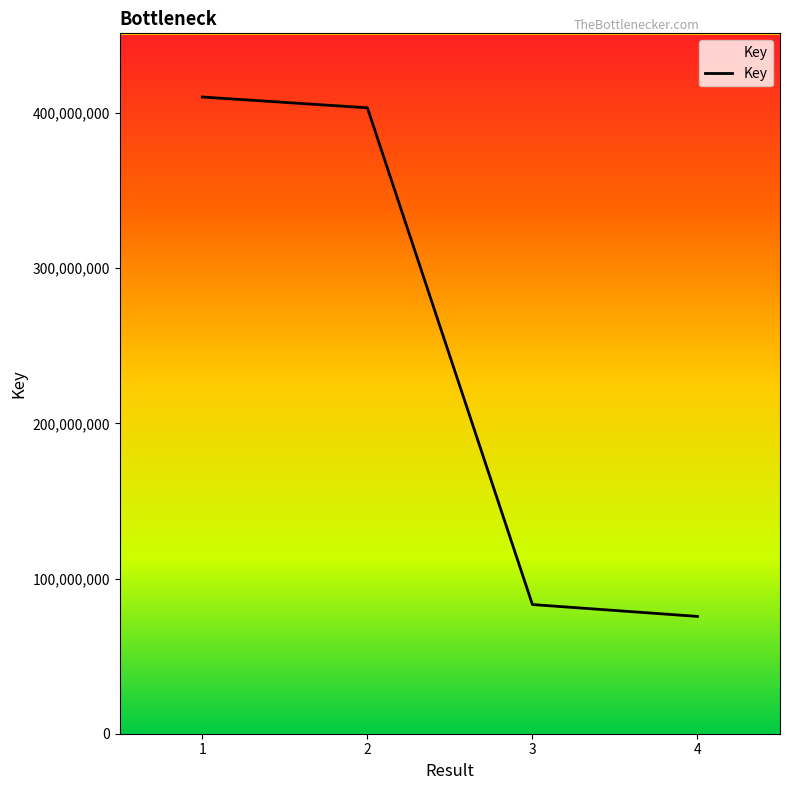

List the labels in order of value, largest first.

1, 2, 3, 4